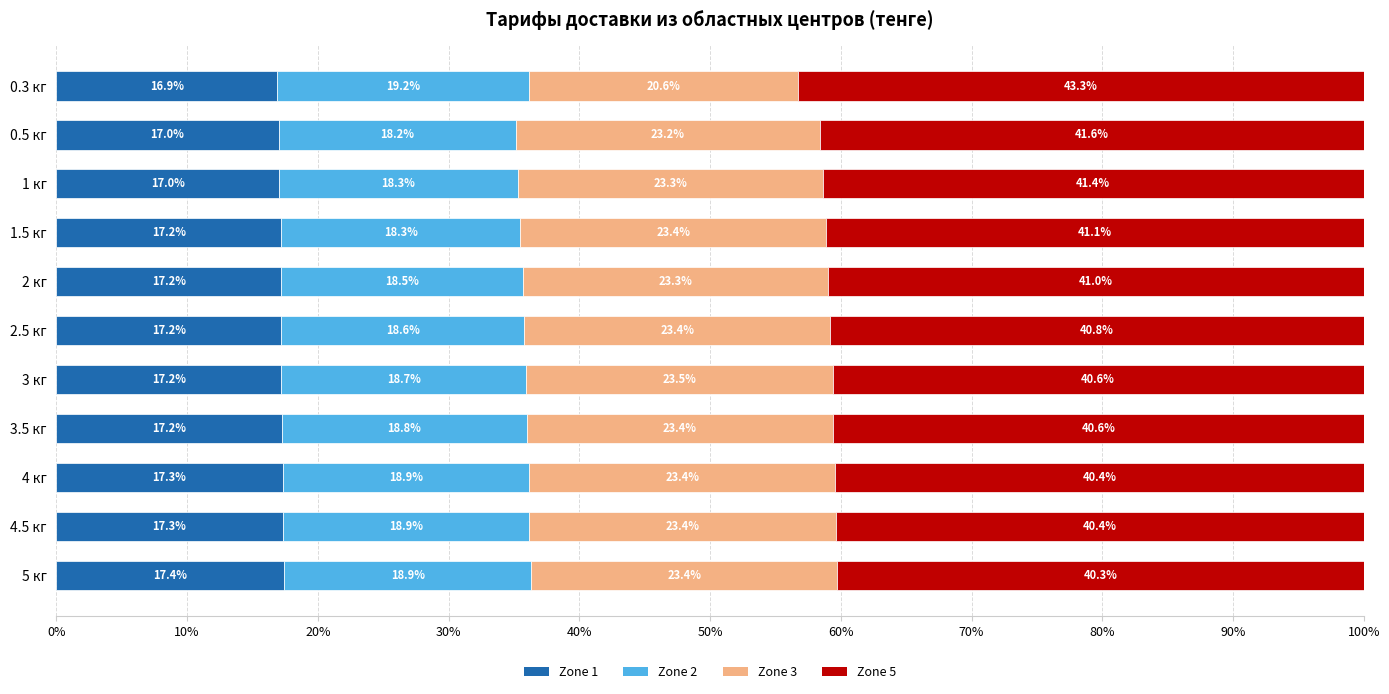

Is it true that Zone 1 equals 27.3 at 4 кг?

False